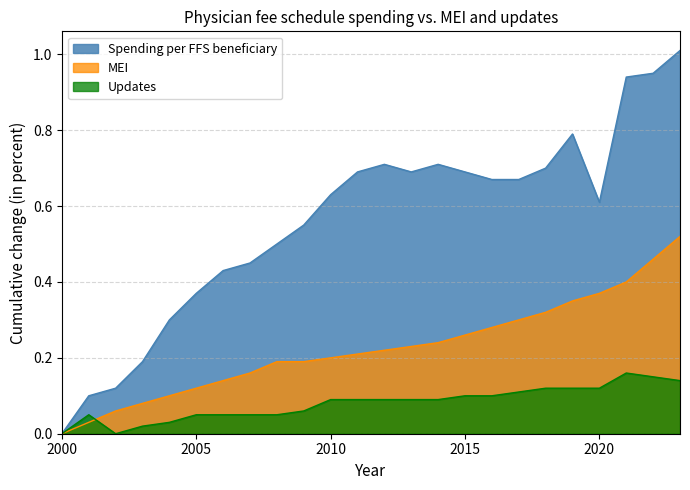

True or false: Spending per FFS beneficiary and Updates cross at least once.

False